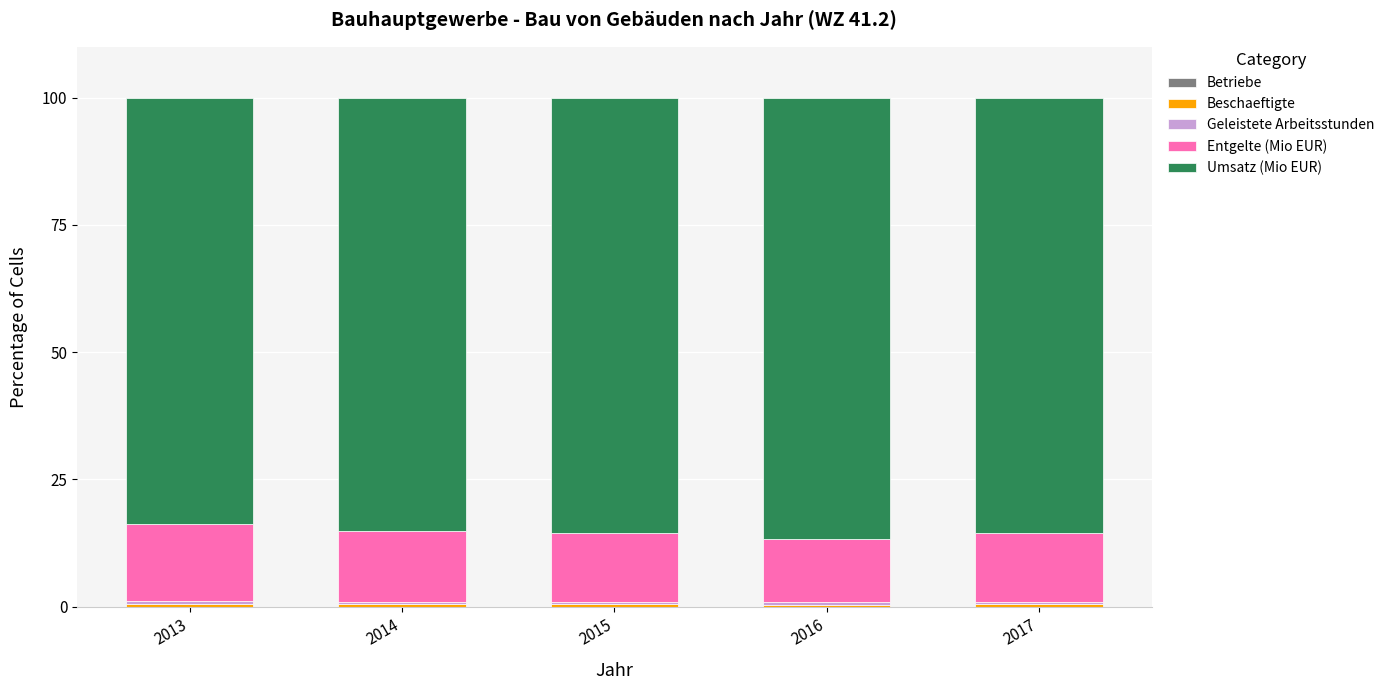

Read the Geleistete Arbeitsstunden value at 2014.

0.6